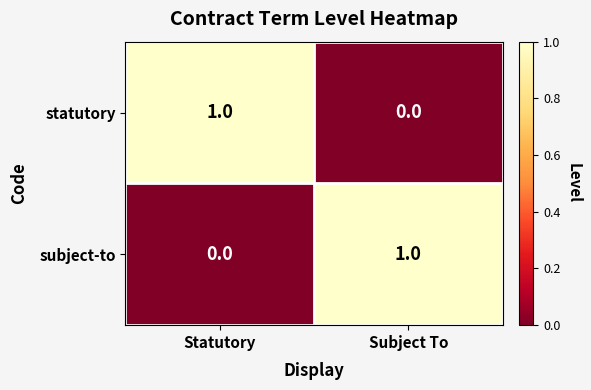

How many positive values does the subject-to series have?

1